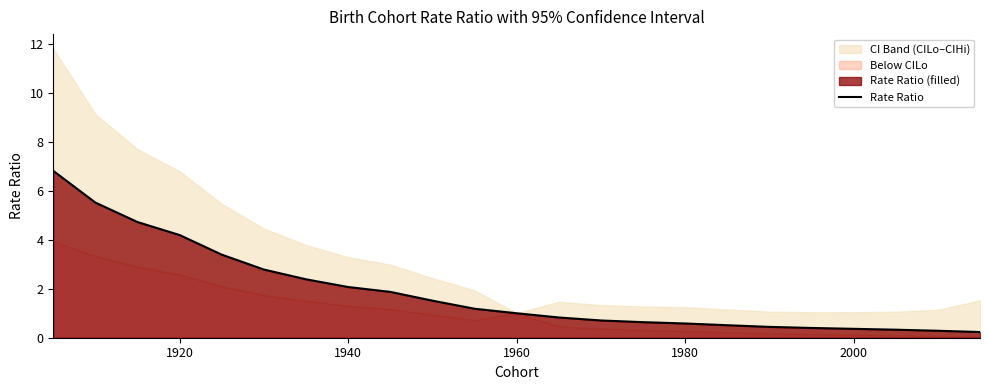

What is the difference between the maximum and second lowest values?

6.5